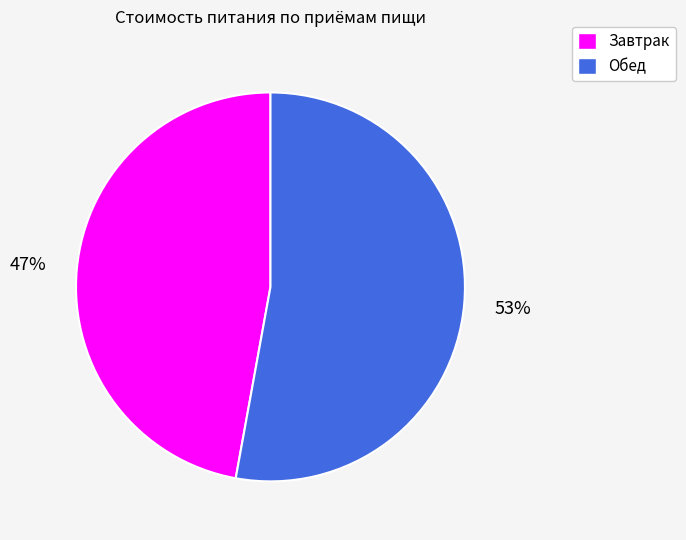

Between Обед and Завтрак, which is larger?

Обед